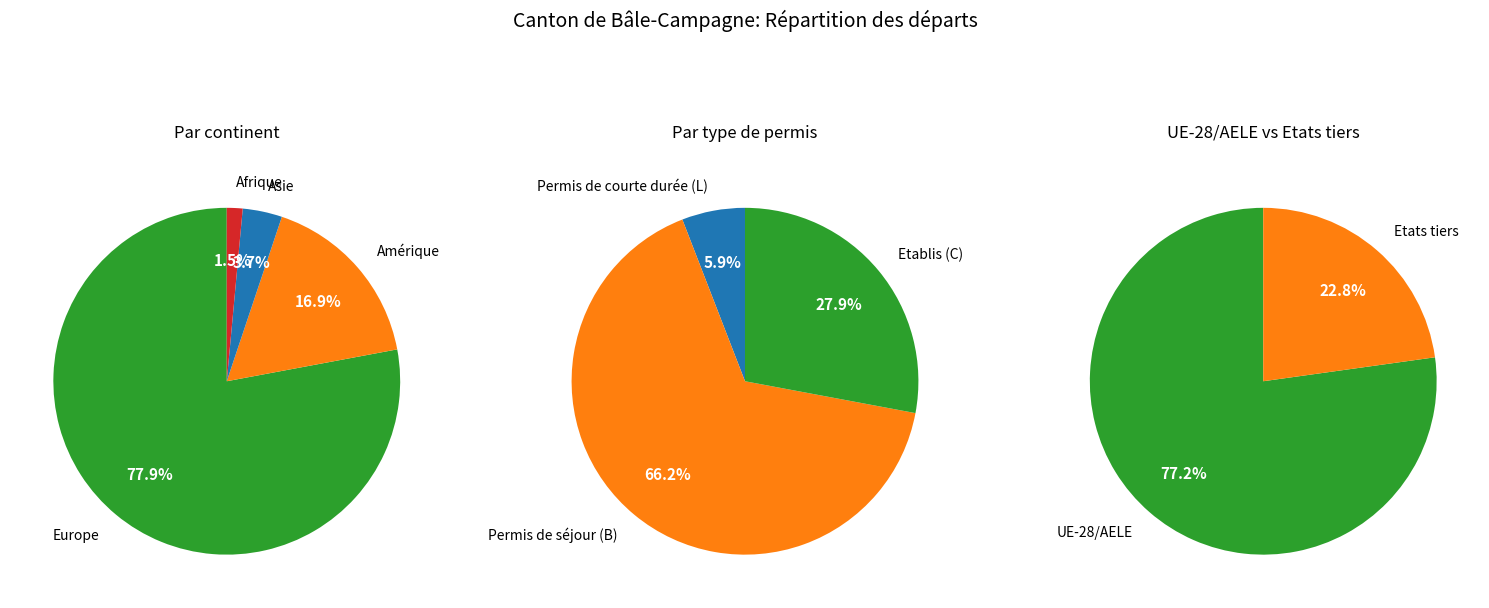

Is it true that Provenance inconnu is 10% of the pie?

False